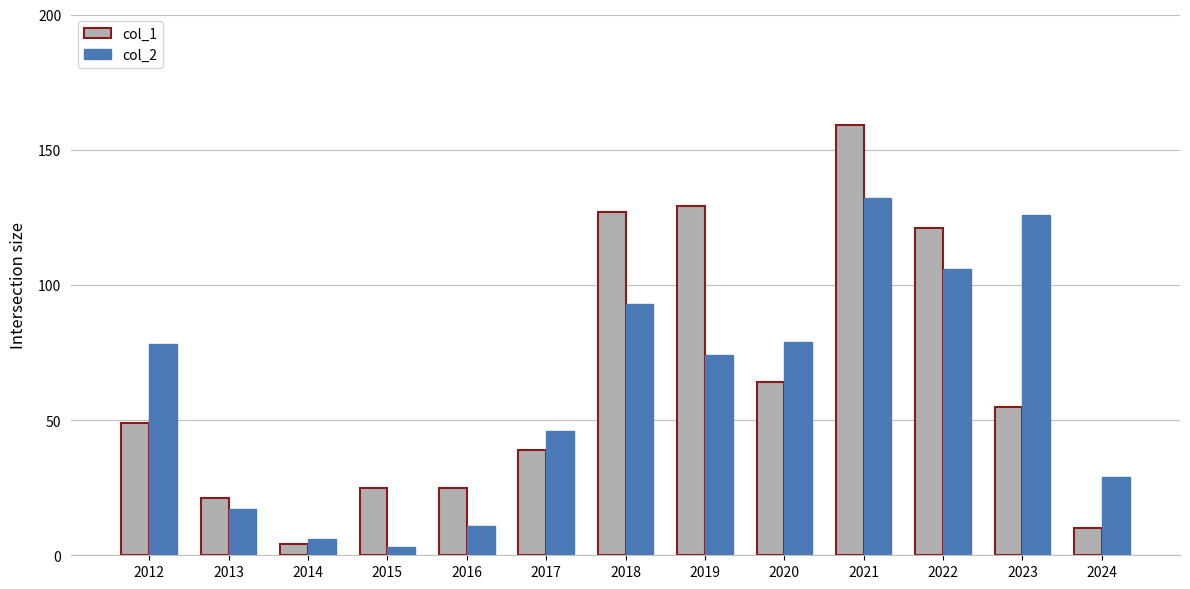

What is the sum of all col_2 values?

800